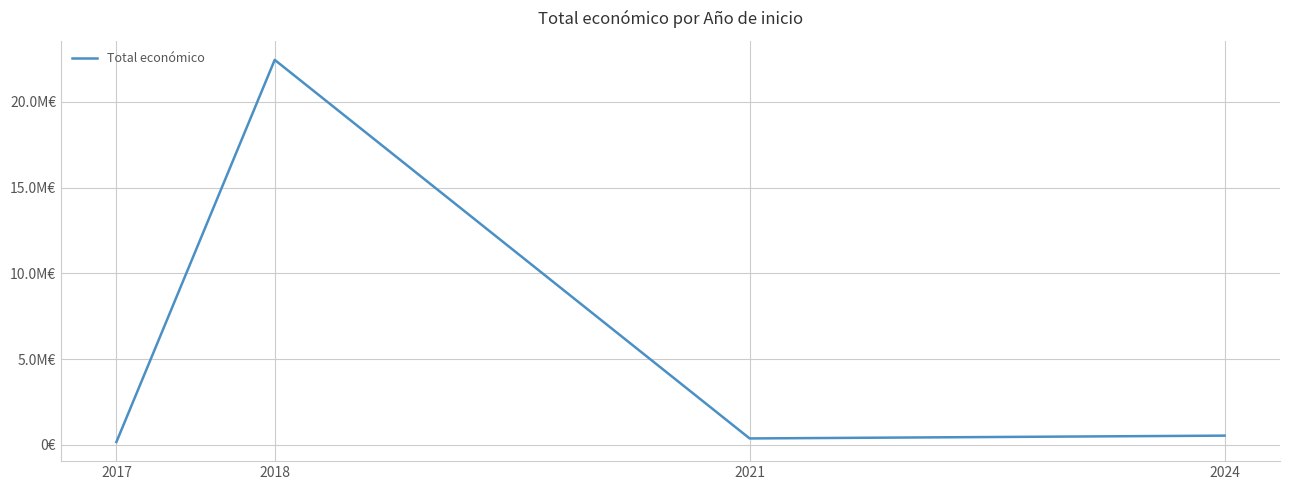

Does the chart display data point markers on the line(s)?

No